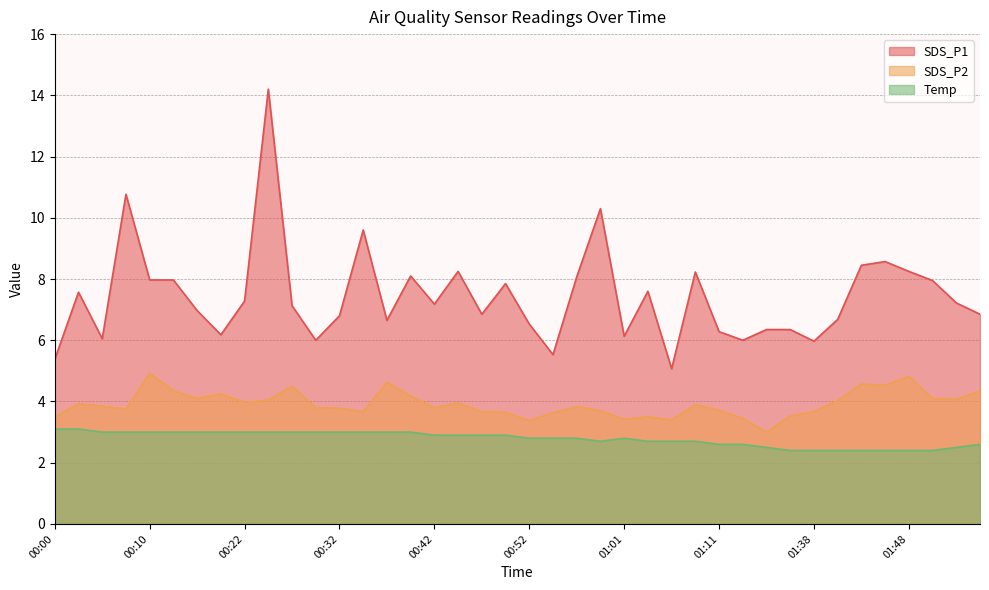

How many interior local valleys does the SDS_P1 series have?

11